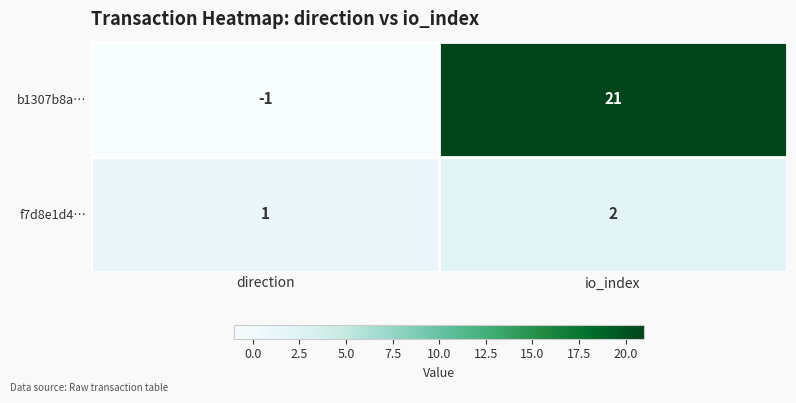

What is the average value of the b1307b8a… series?

10